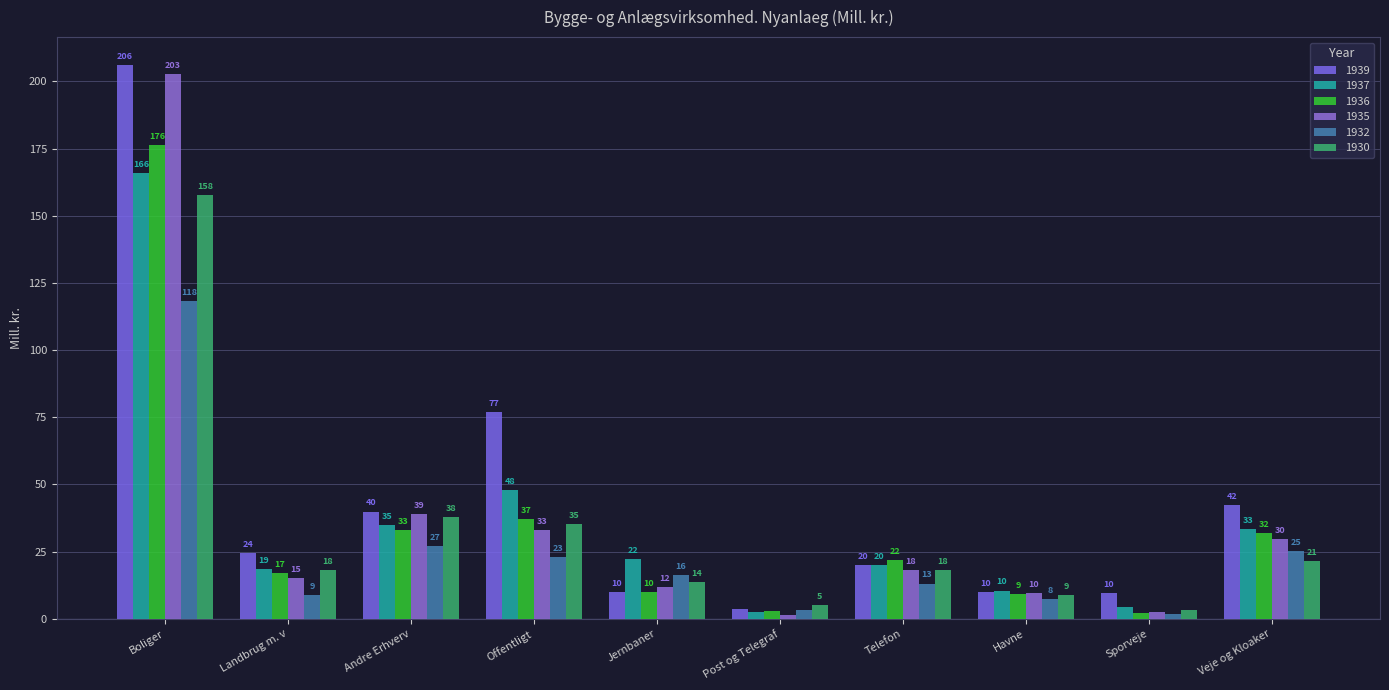

Rank the series at Boliger from highest to lowest value.

1939, 1935, 1936, 1937, 1930, 1932